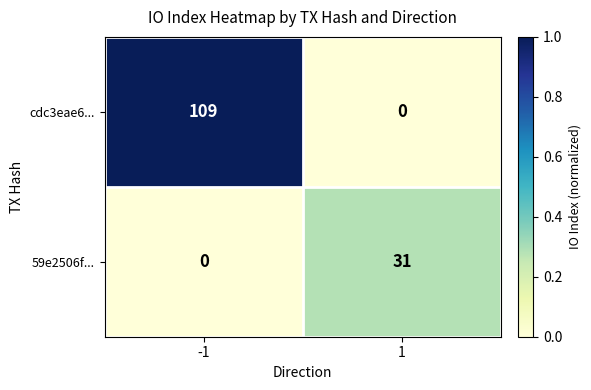

Which series has the largest range (max minus min)?

cdc3eae6...